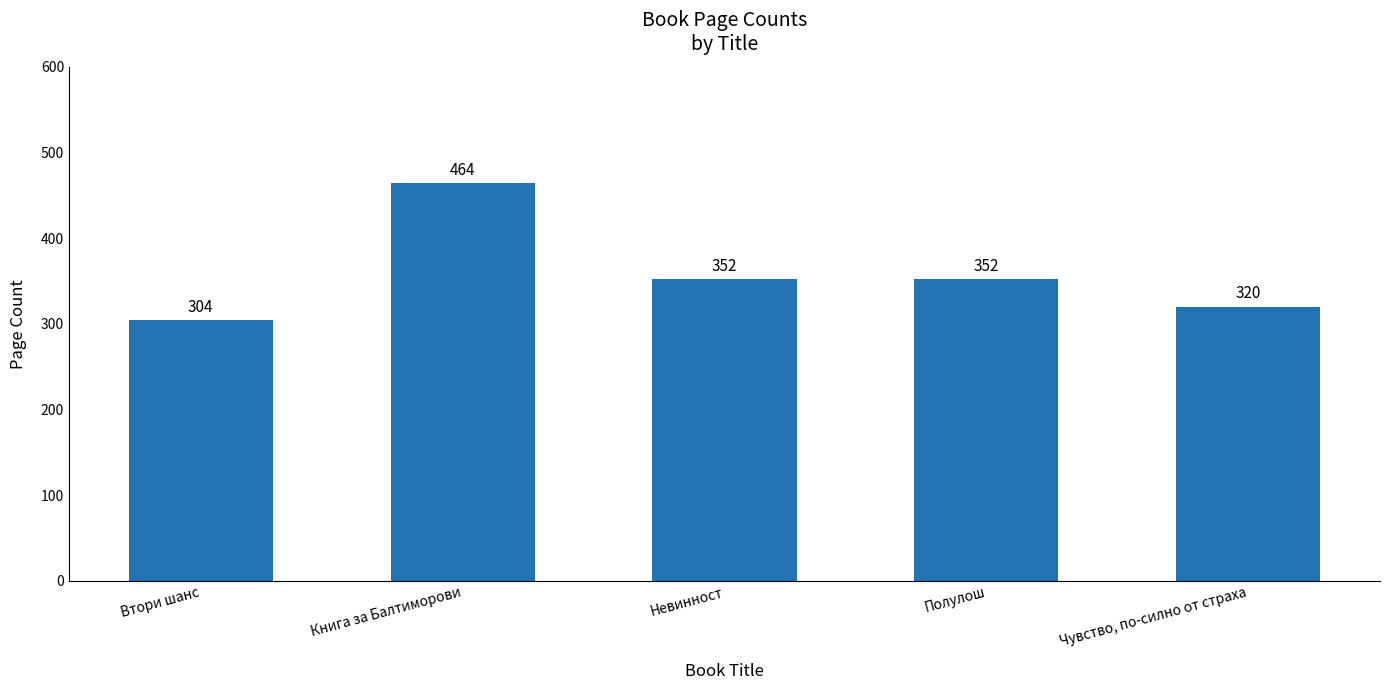

What position from the left is Полулош?

4